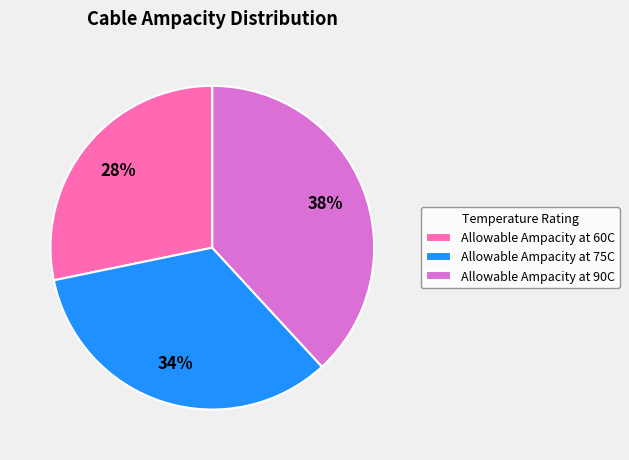

Which has a higher value, Allowable Ampacity at 75C or Allowable Ampacity at 90C?

Allowable Ampacity at 90C